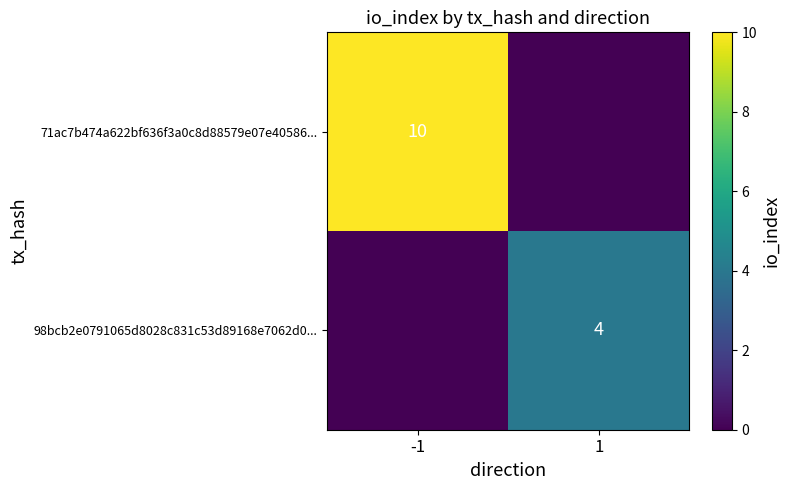

Count the number of data series in this chart.

2